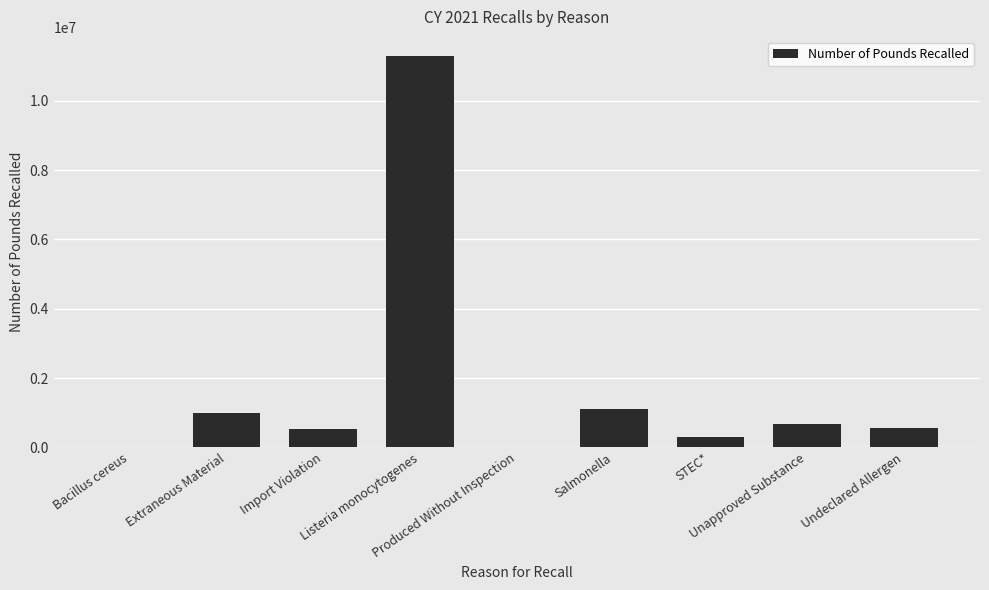

What is the sum of all values?

15501273